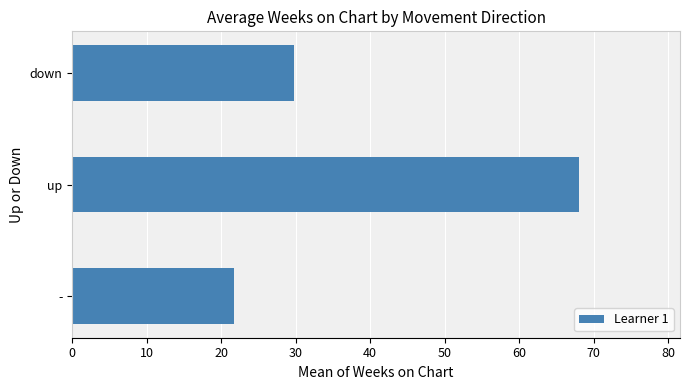

Reading bottom to top, list all the values displayed in this chart.

21.7	68.0	29.8